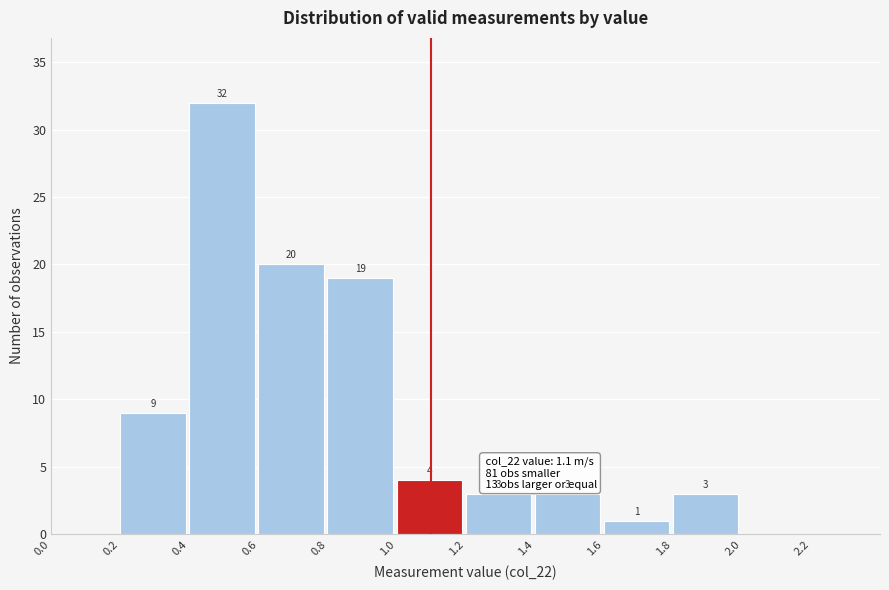

Over which range of the x-axis is the bar tallest?

0.4 to 0.6